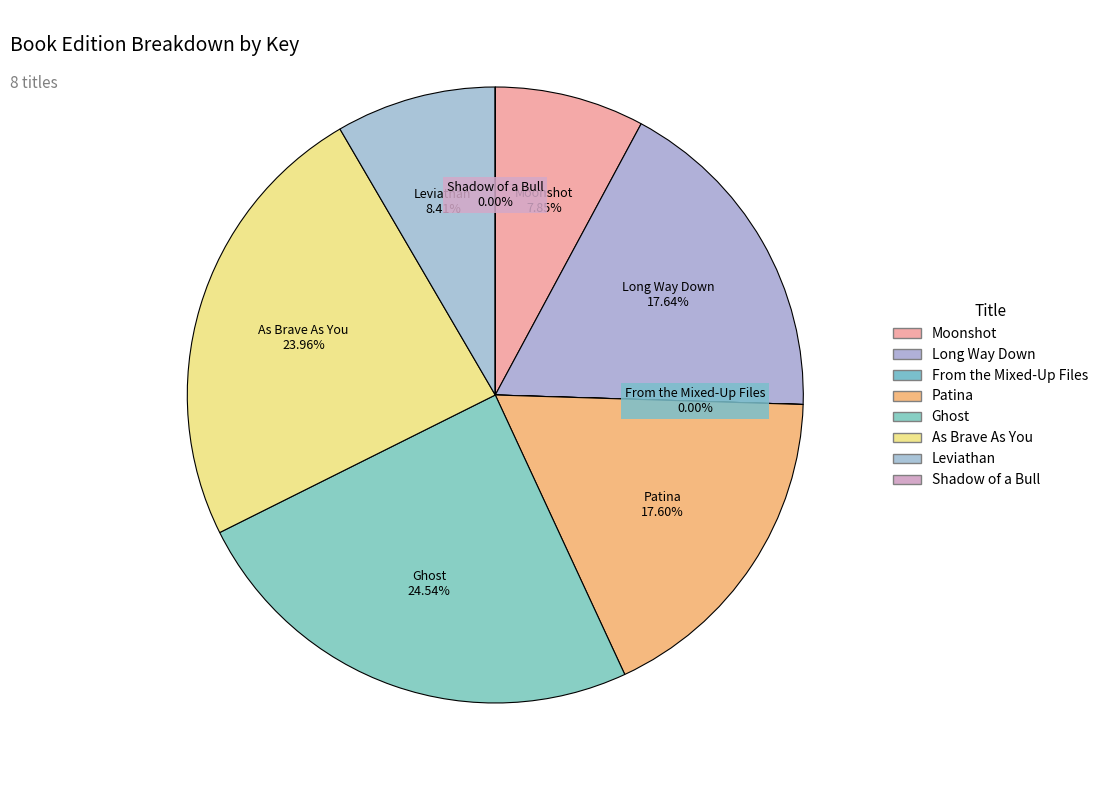

Count the number of slices in the pie.

8